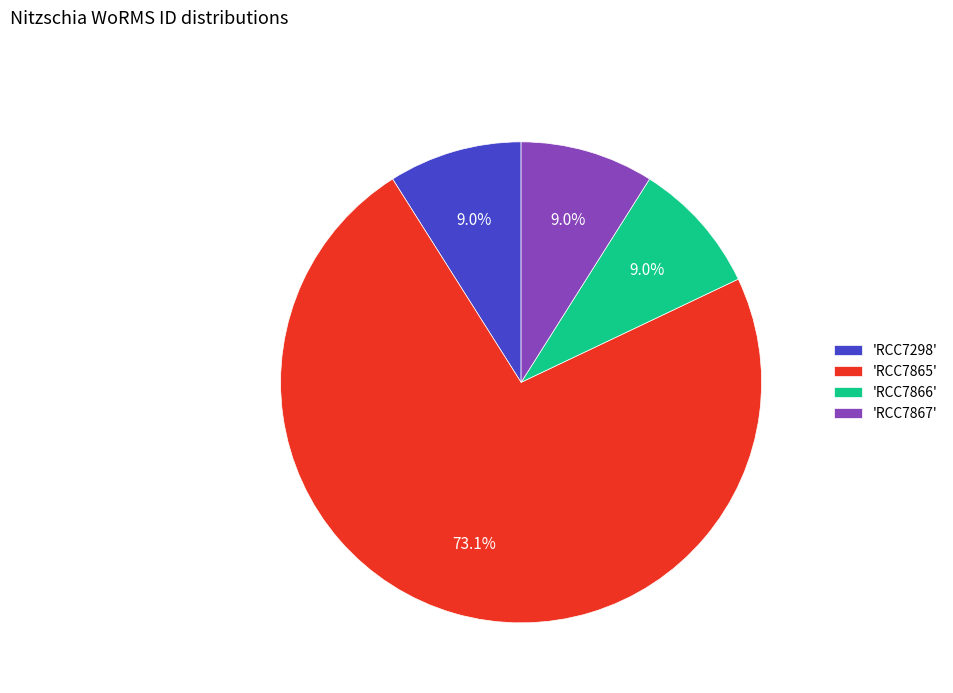

What is the largest slice in the pie chart?

'RCC7865'